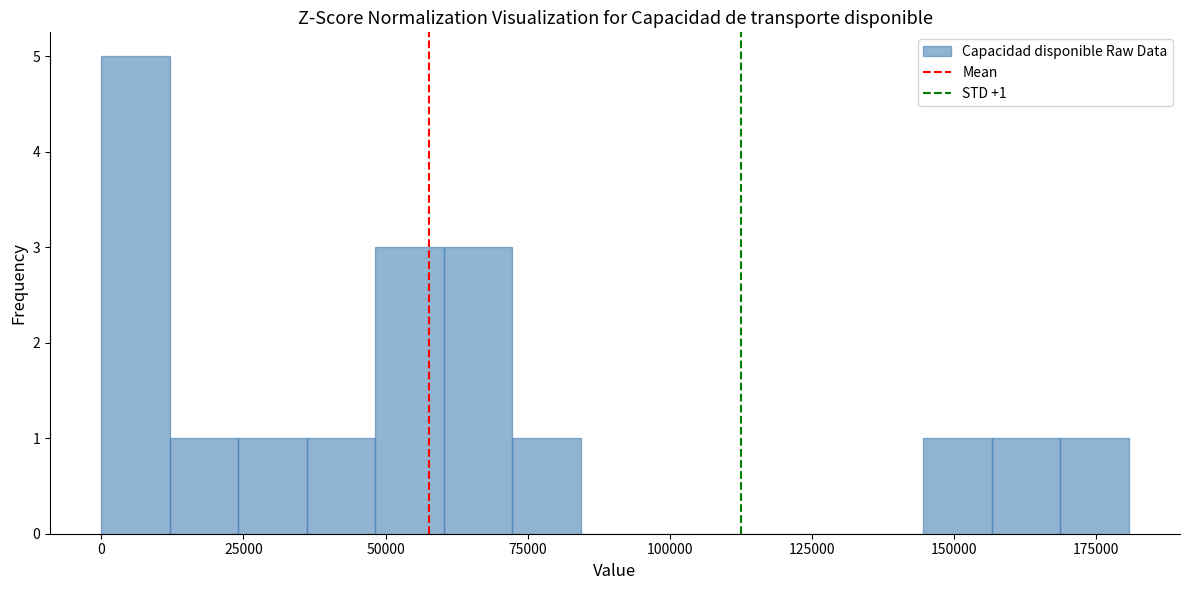

Read against the x-axis, roughly where is the centre of the tallest bar?

5000